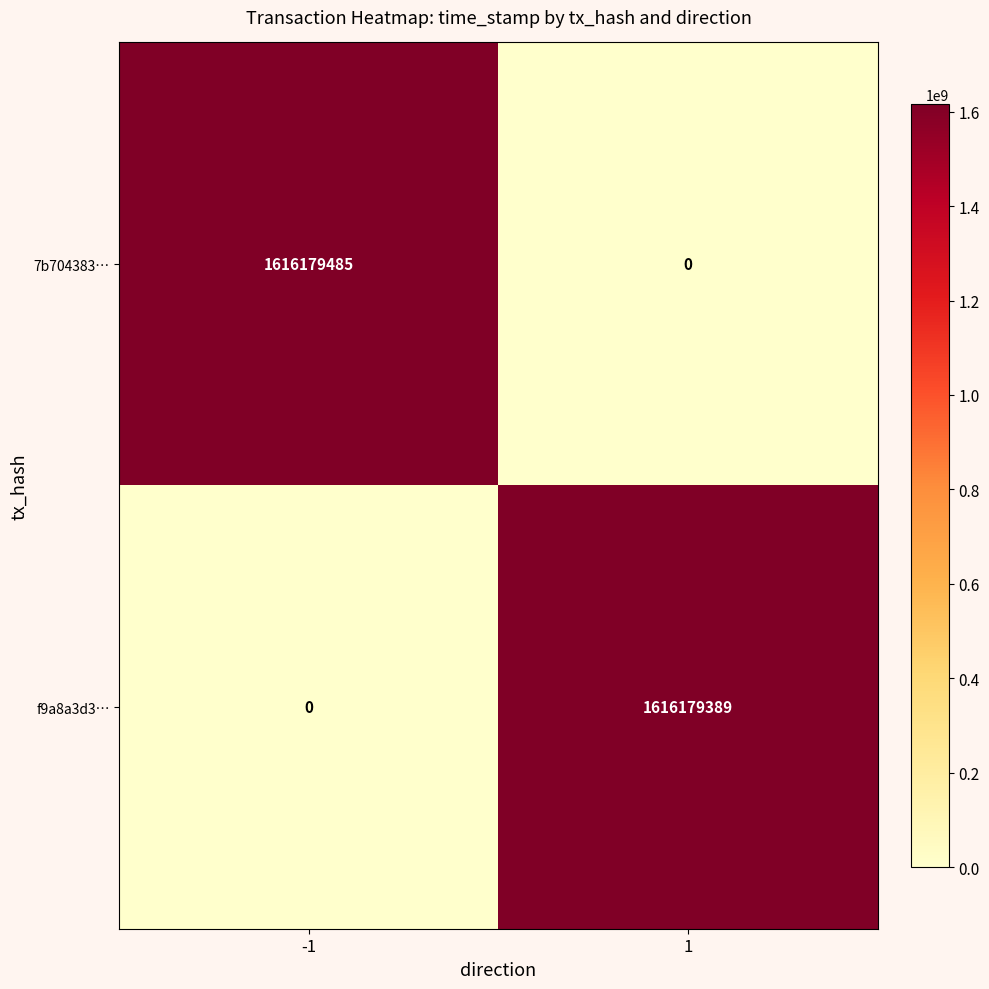

The 7b704383… series shows -750271699 at 1. True or false?

False